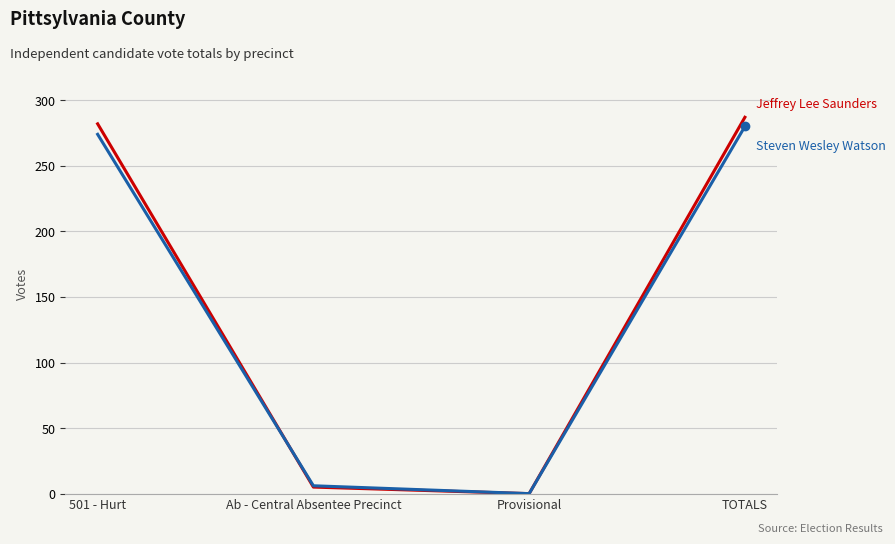

What is the greatest value displayed?

287